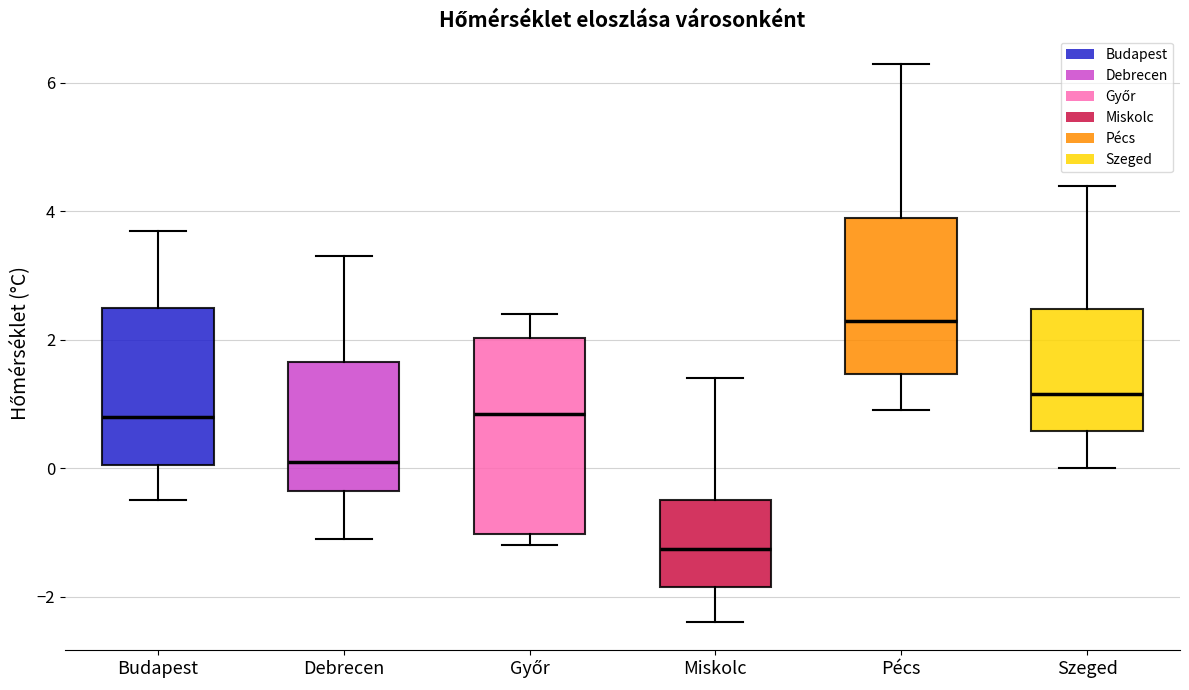

Which box is the tallest, from its lower edge to its upper edge?

Győr